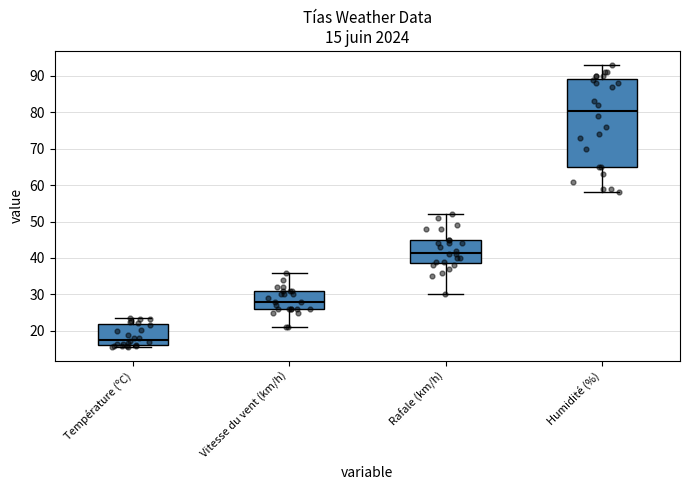

Which box has the lowest median line?

Température (ºC)